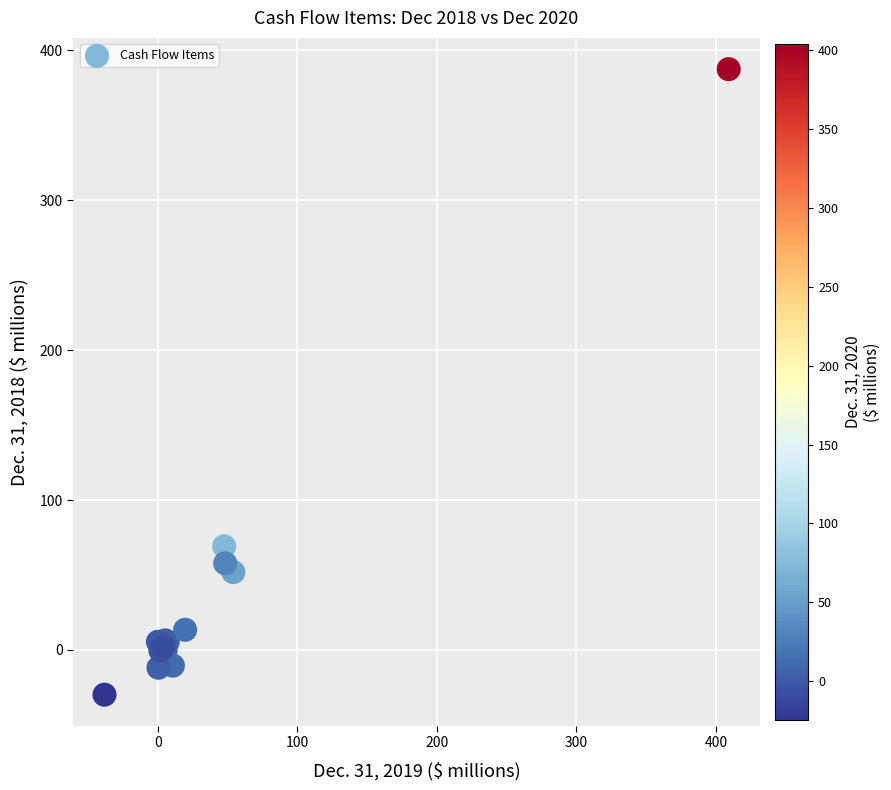

What Y value in the scatter plot is closest to 178?

69.1